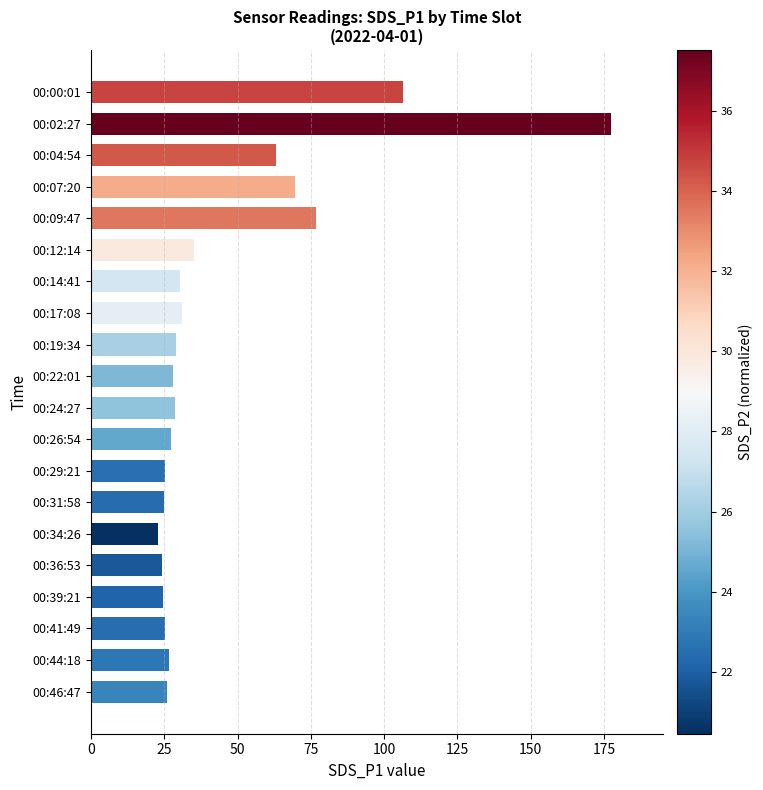

Where is the data nearest to the value 100?

00:00:01